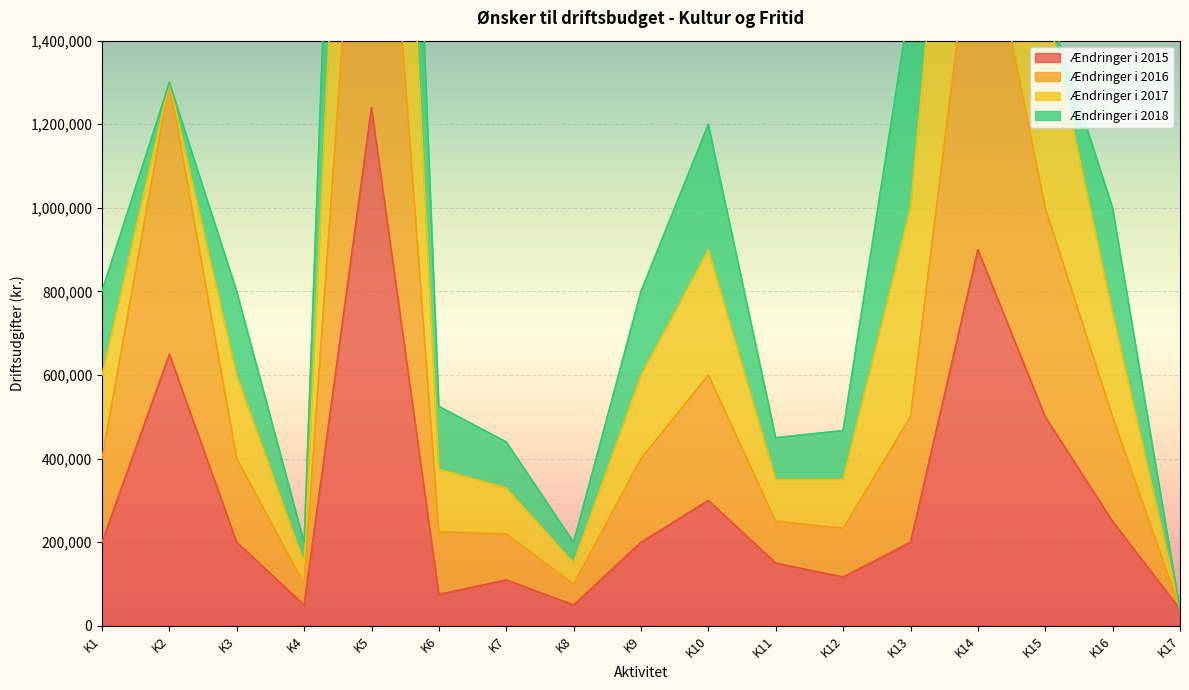

What is the average value of the Ændringer i 2015 series?

307753